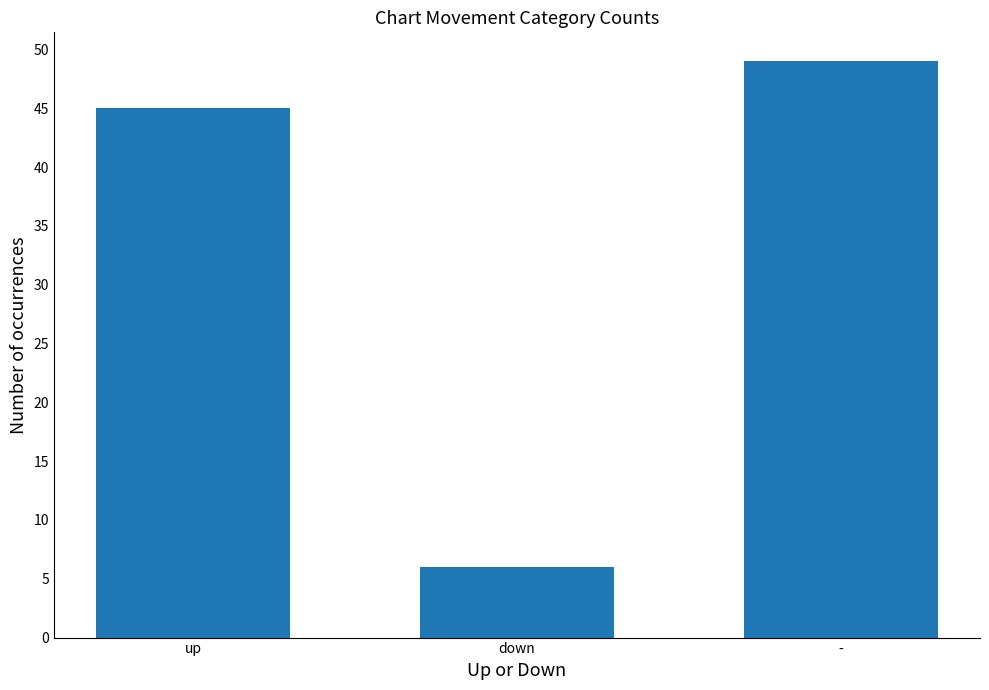

The chart shows a value of 45 at up. True or false?

True